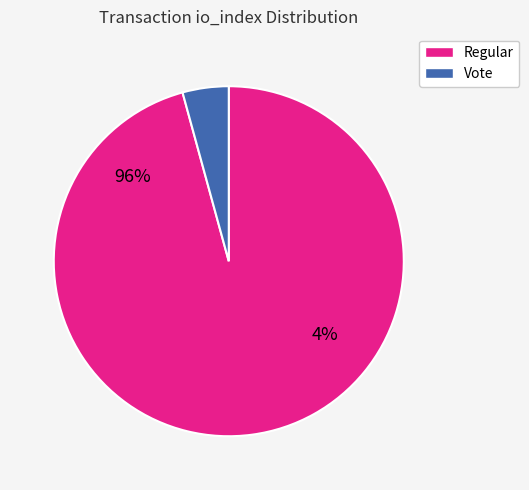

Which category has the smallest portion of the pie?

Vote (io_index=2)